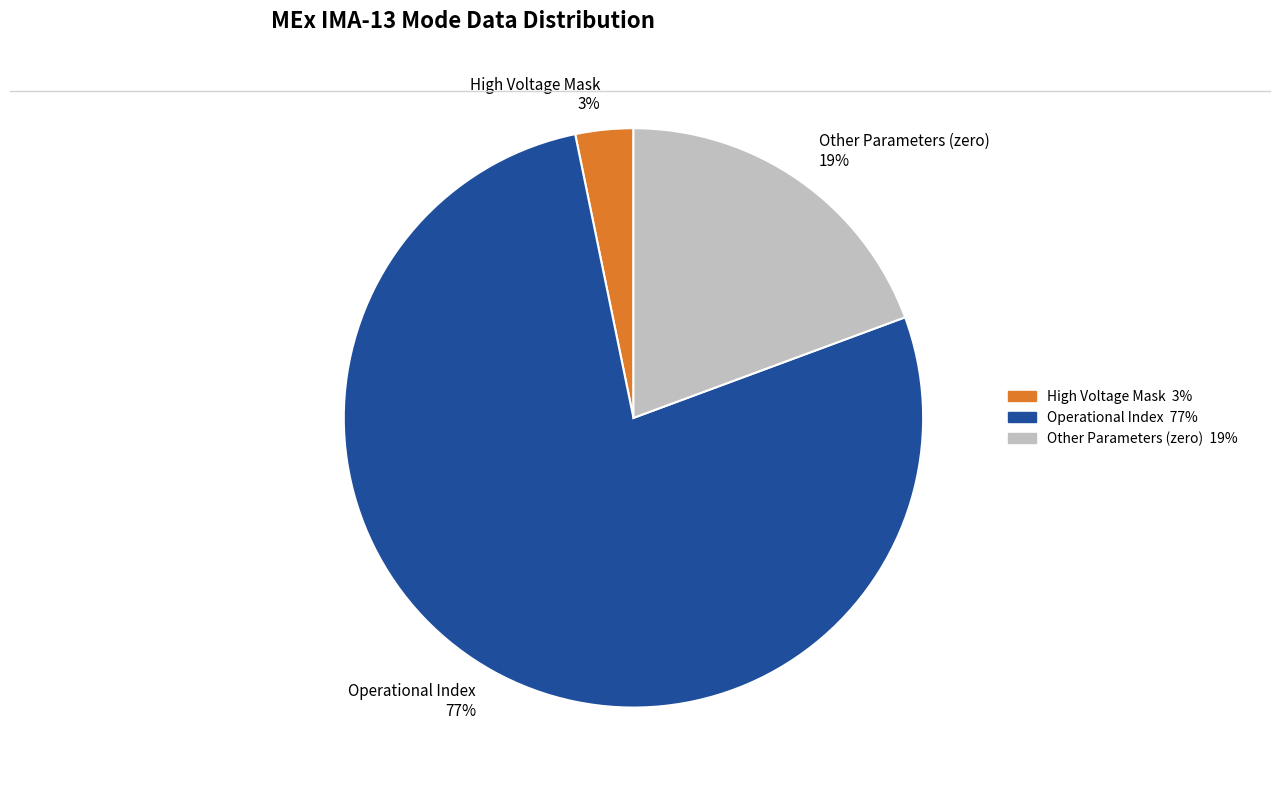

Which slice is the largest?

Operational Index 77%